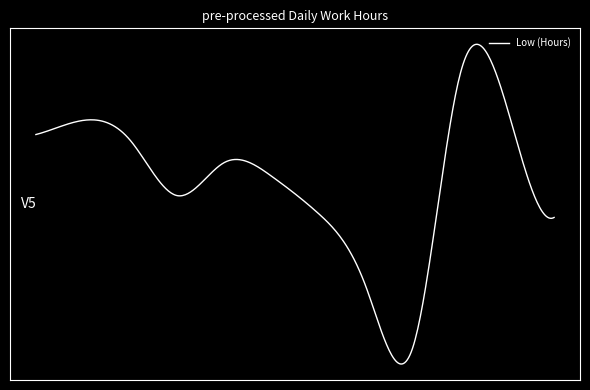

Does the chart display data point markers on the line(s)?

No